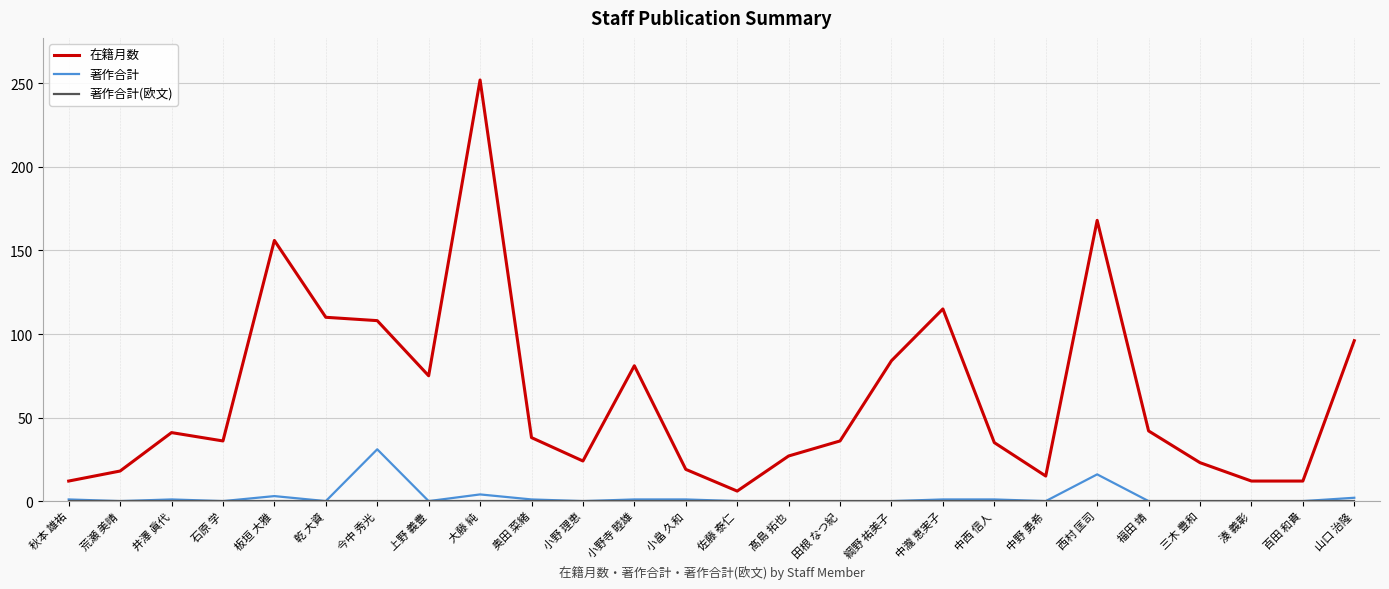

How many lines are shown in the chart?

3